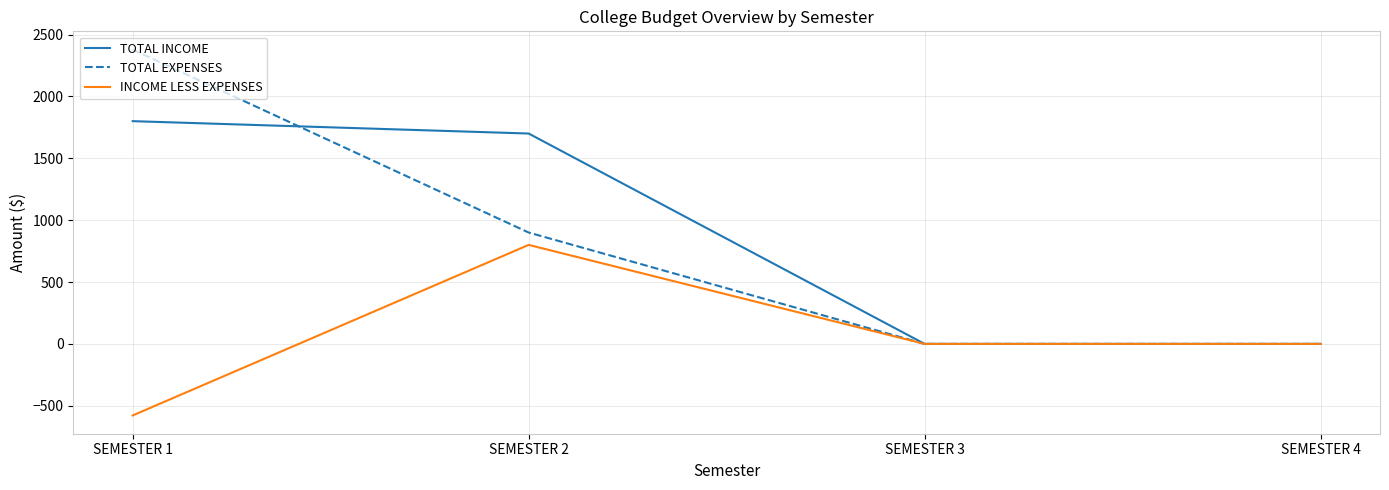

At which label does INCOME LESS EXPENSES first exceed 0?

SEMESTER 2